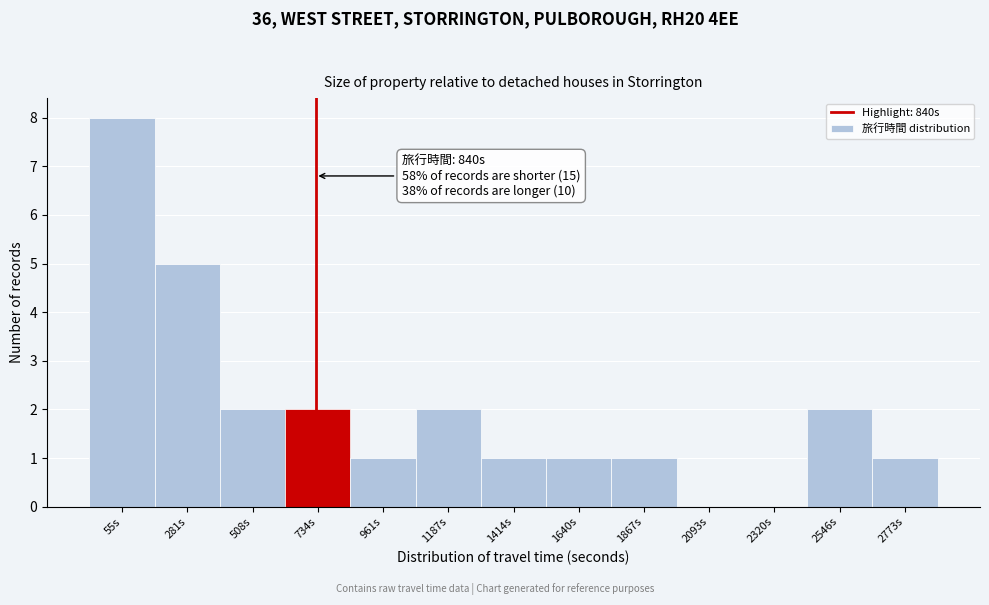

Reading right to left, what are all the values shown in this chart?

2773s=1	2546s=2	2320s=0	2093s=0	1867s=1	1640s=1	1414s=1	1187s=2	961s=1	734s=2	508s=2	281s=5	55s=8